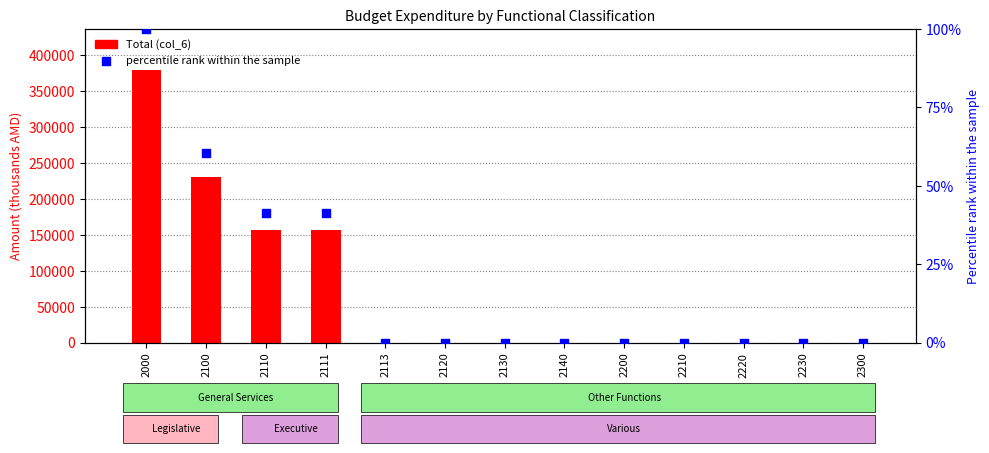

What are all the series names shown in the legend?

Total (col_6), percentile rank within the sample